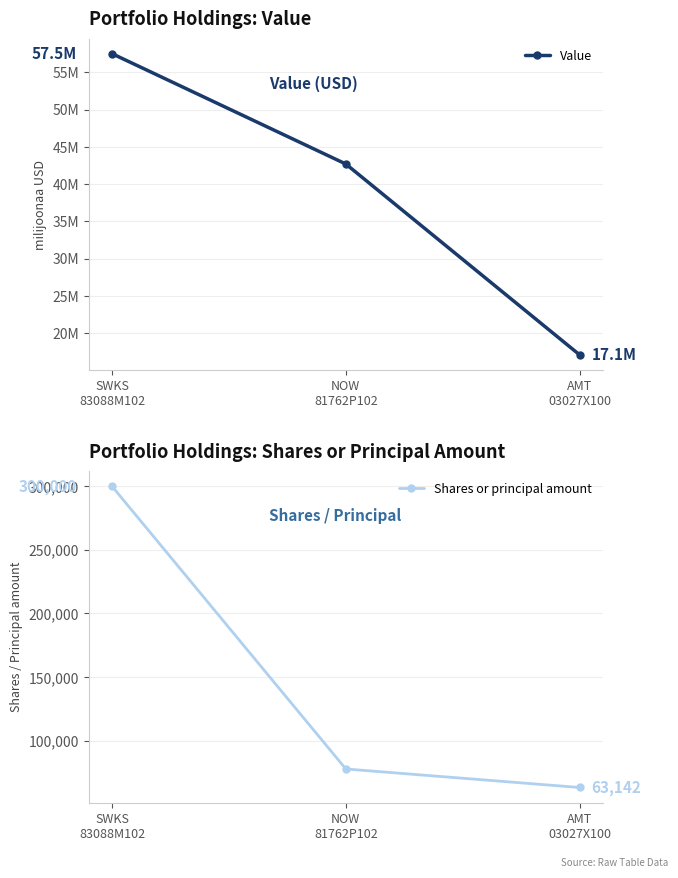

Is it true that Value equals 4799507 at AMT
03027X100?

False